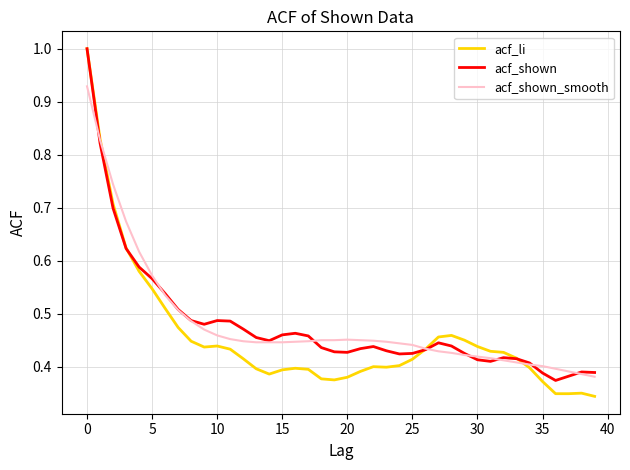

Which series has the widest spread of values?

acf_li